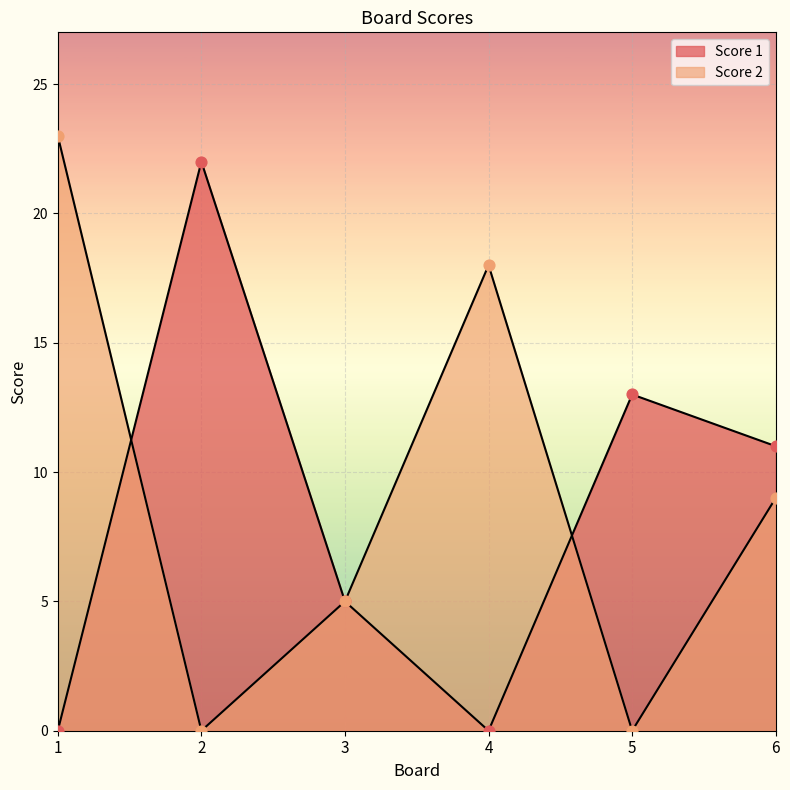

Which series has the largest total across all categories?

Score 2